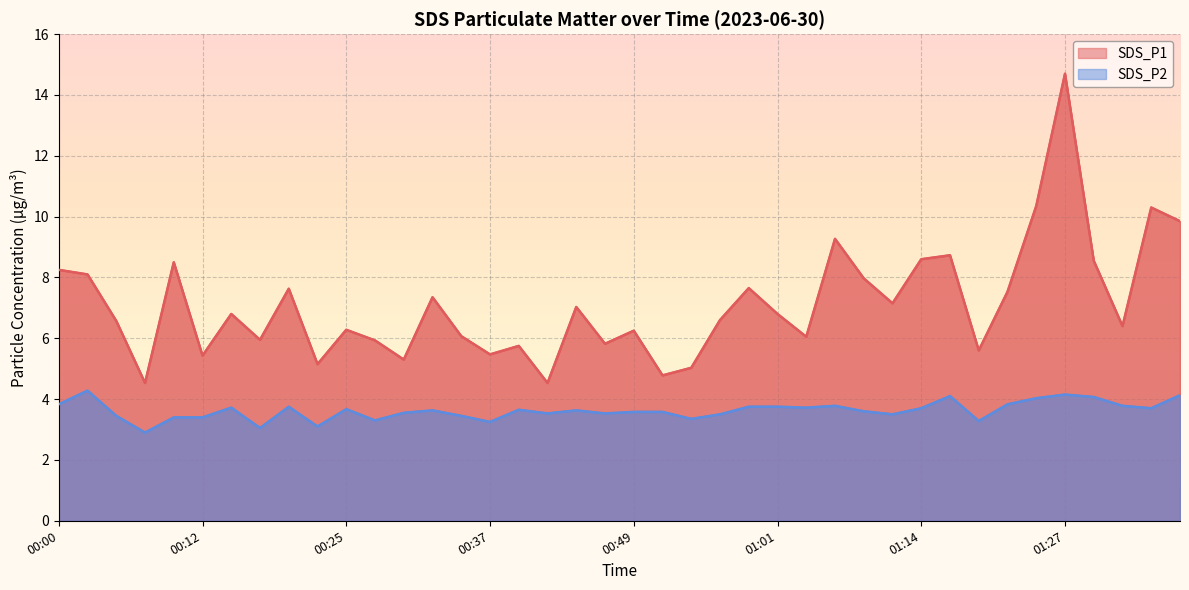

What is the spread (max minus min) of values at 00:05?

3.1